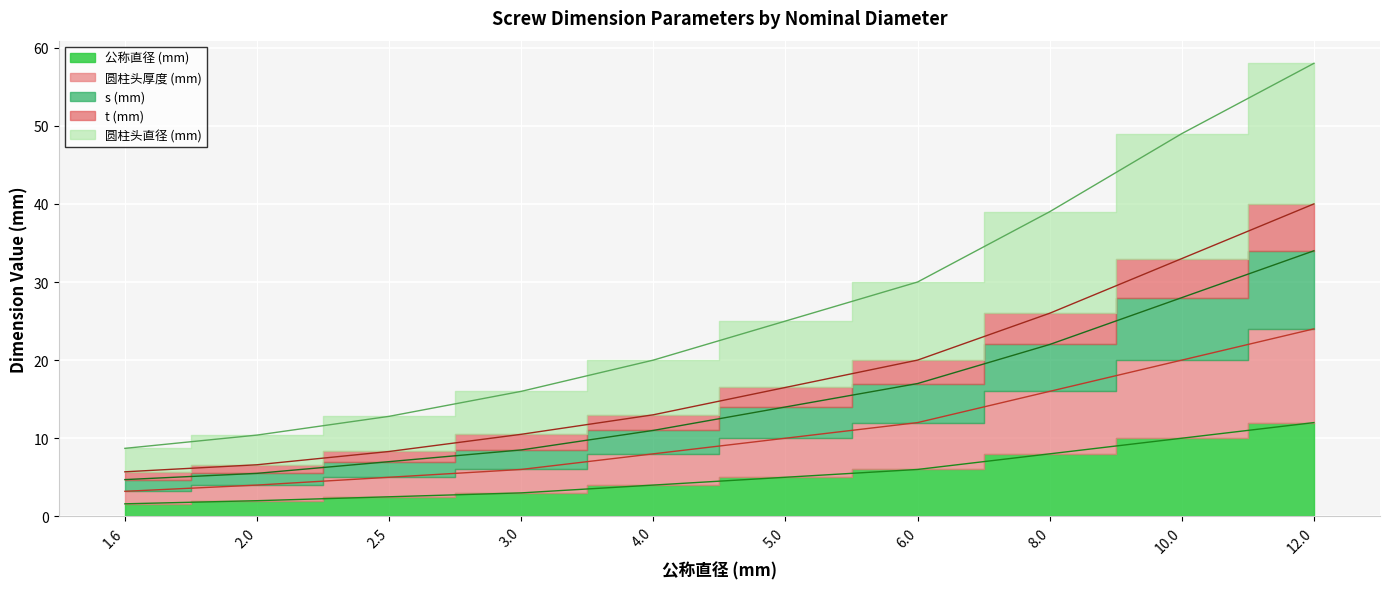

Does the chart display data point markers on the line(s)?

No